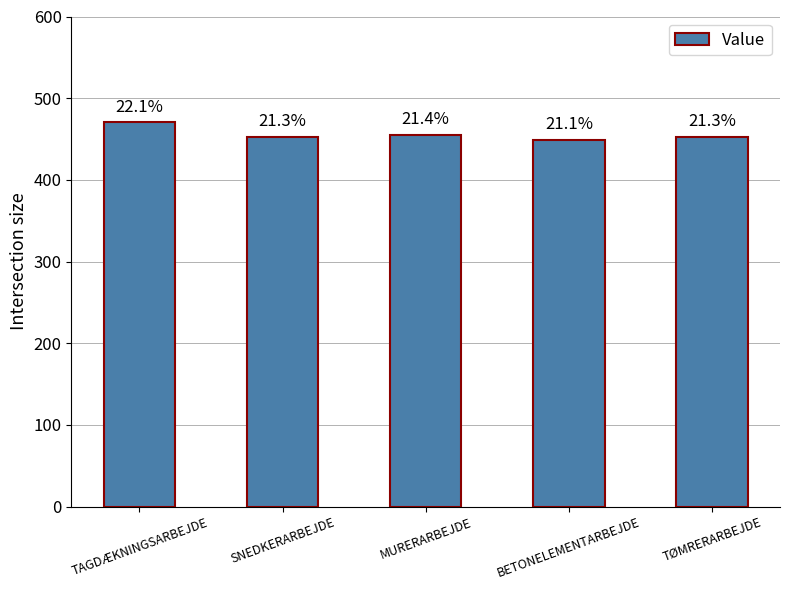

The value at TØMRERARBEJDE is 452.6. True or false?

True